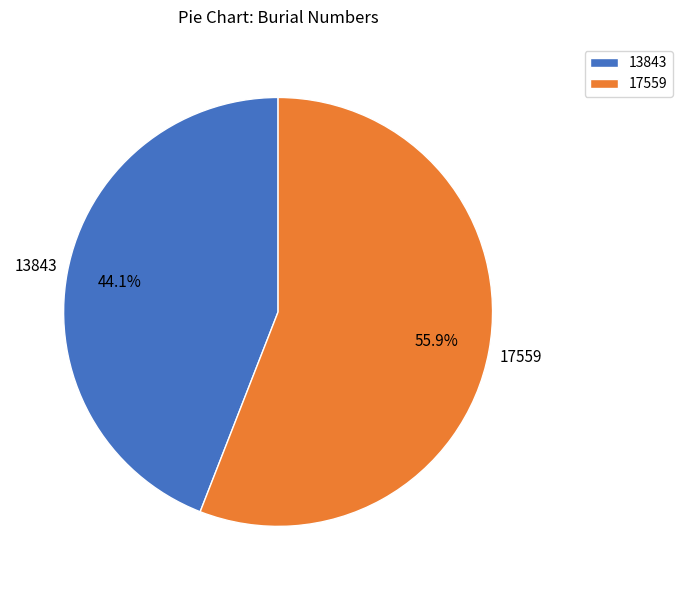

To the nearest percent, what is the difference between the largest and smallest slice percentages?

12%